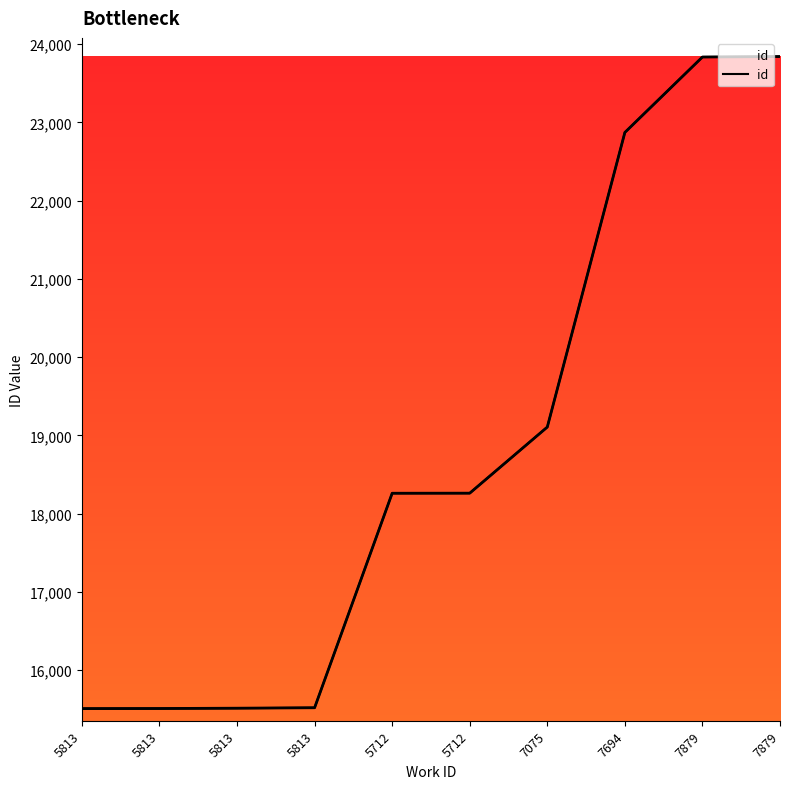

True or false: the data has more than 1 interior local peaks.

False